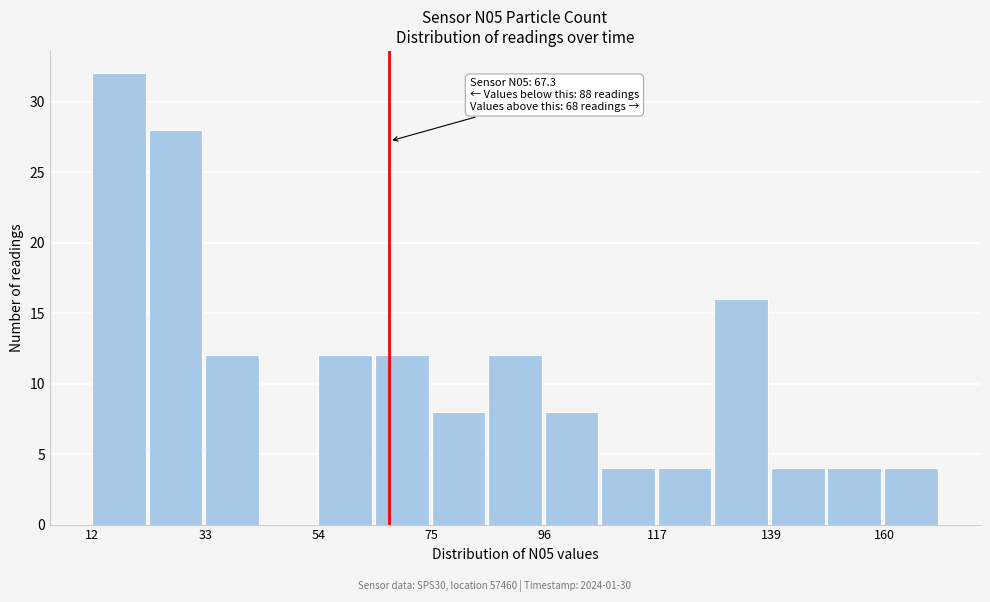

Around what value on the x-axis is the tallest bar? Give the approximate position of its centre, as read against the axis.

15